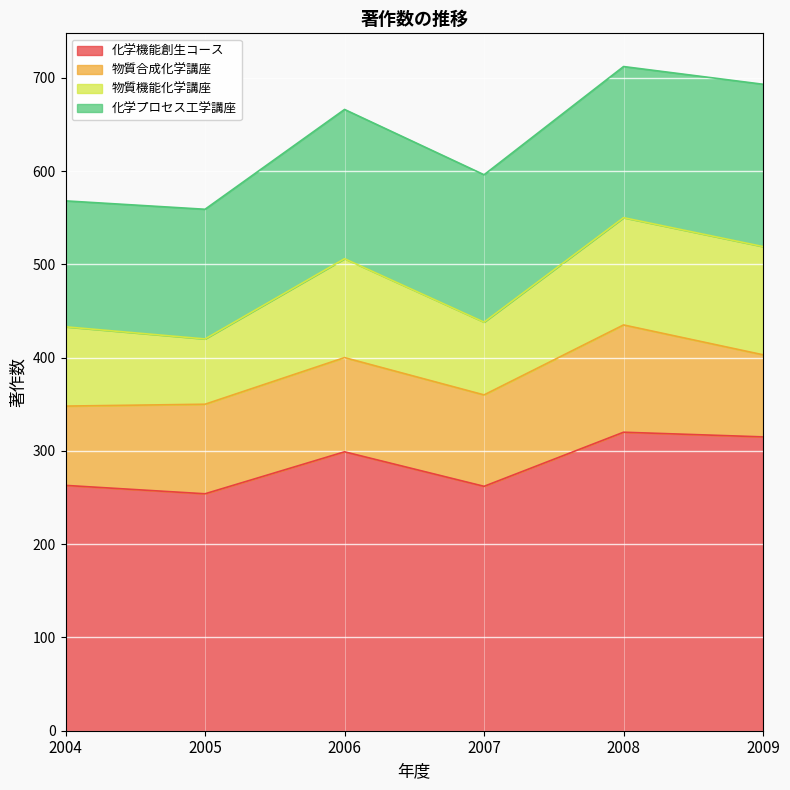

What is the difference between the highest and lowest values at 2005?

184